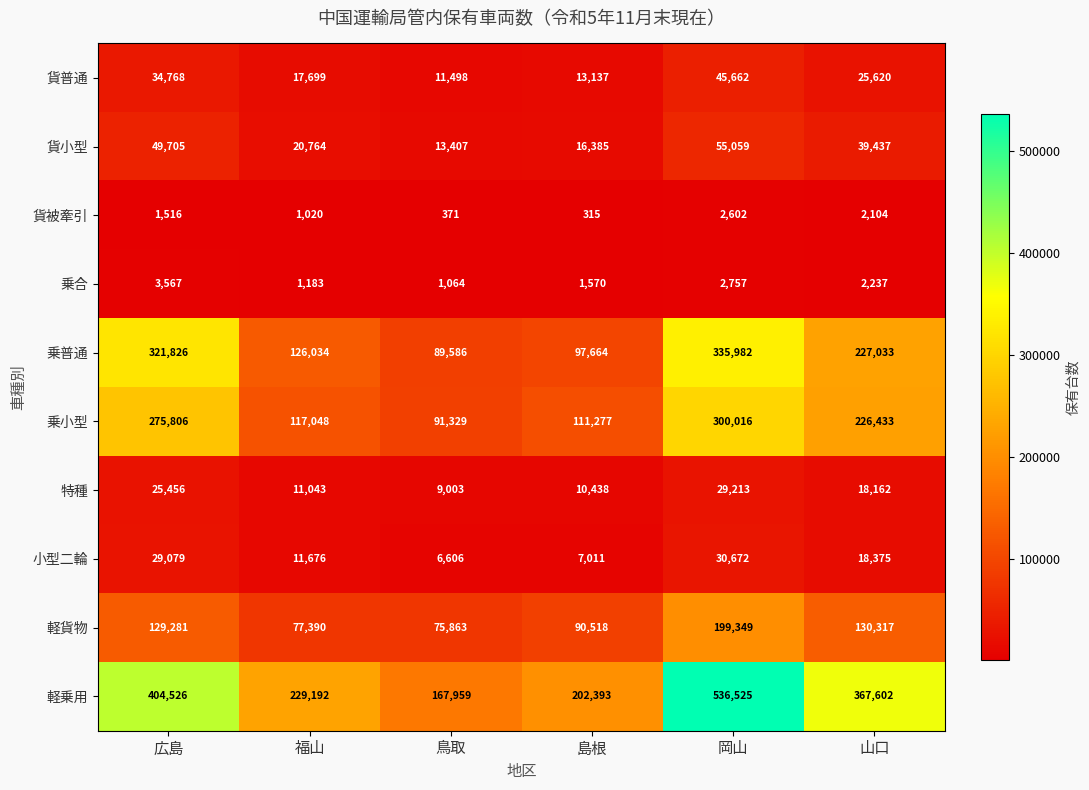

What is the maximum value for 軽貨物?

199349